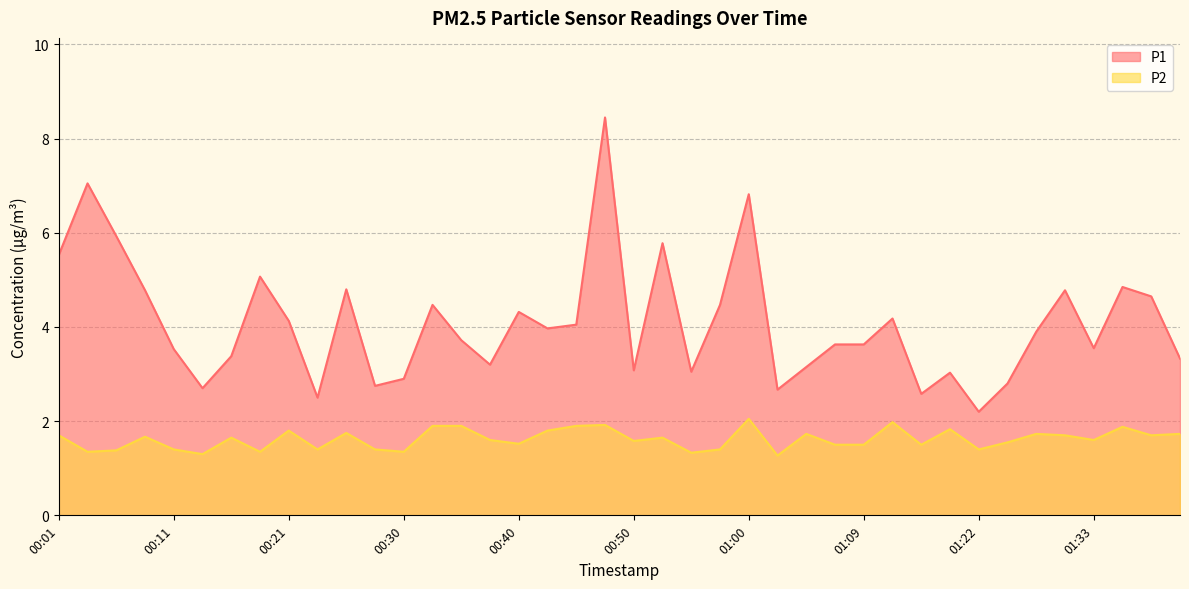

What is the difference between the second highest and minimum values in the P2 series?

0.7